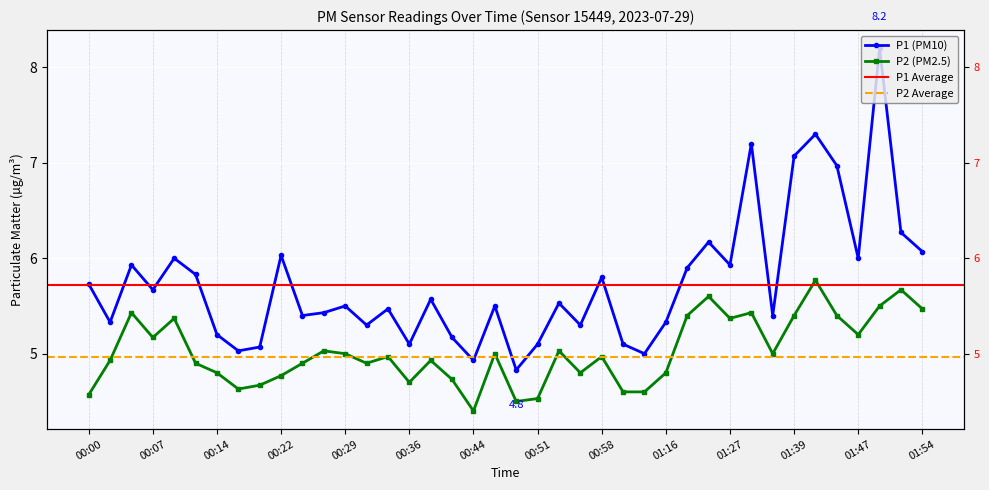

Is this an area chart (filled region under the line)?

No